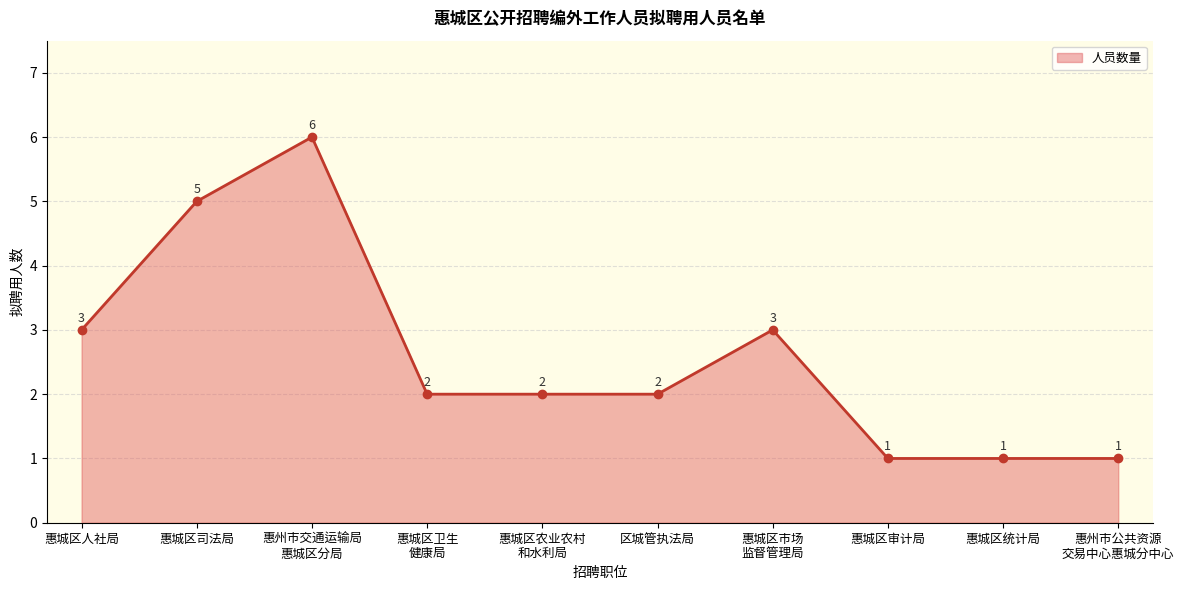

True or false: the data has more than 2 interior local peaks.

False